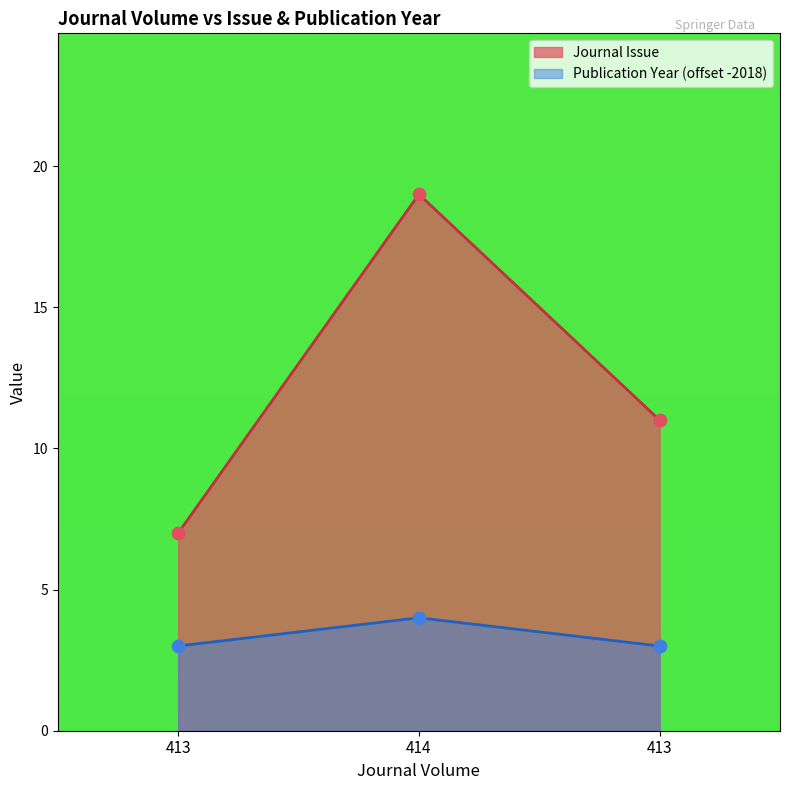

At how many categories does at least one series exceed 3?

3